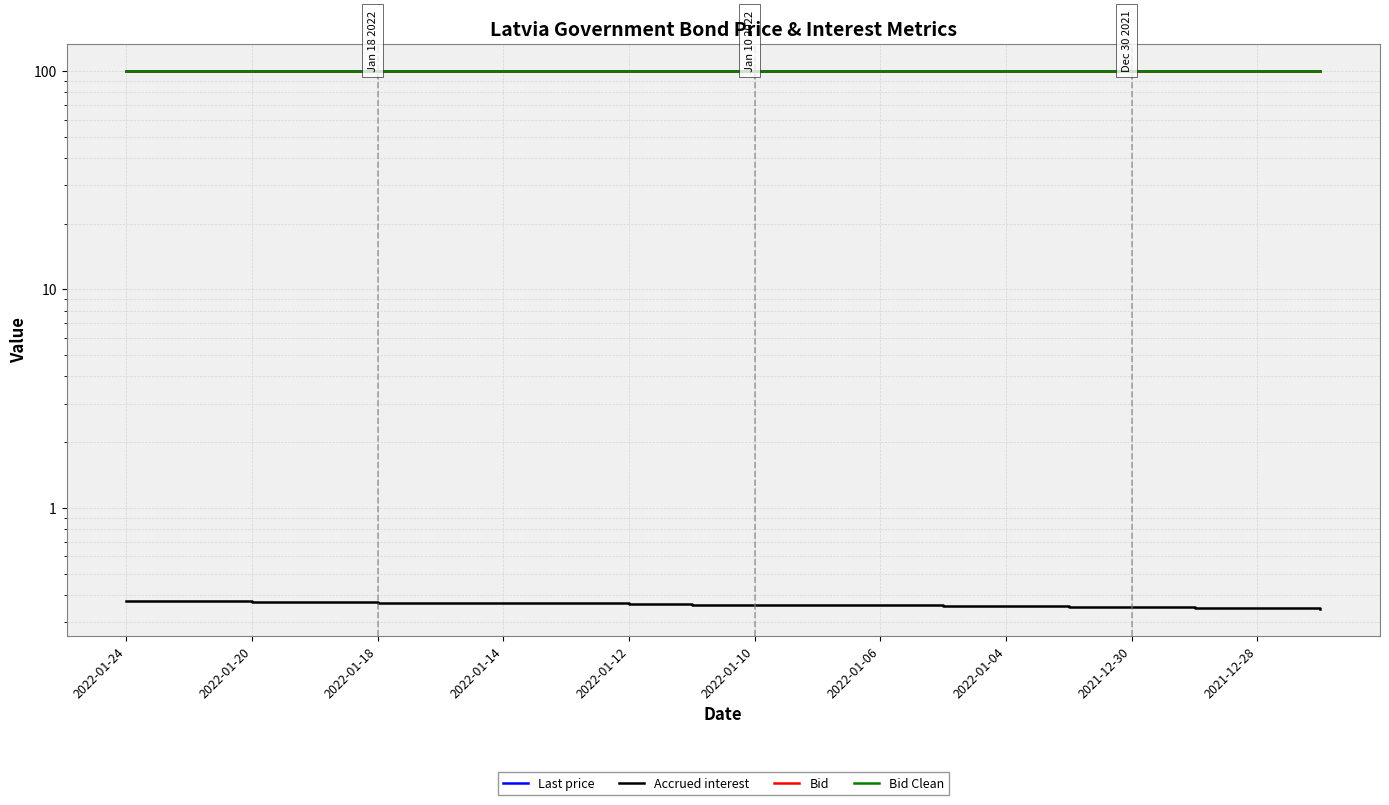

What is the lowest value of the Bid Clean series?

100.0